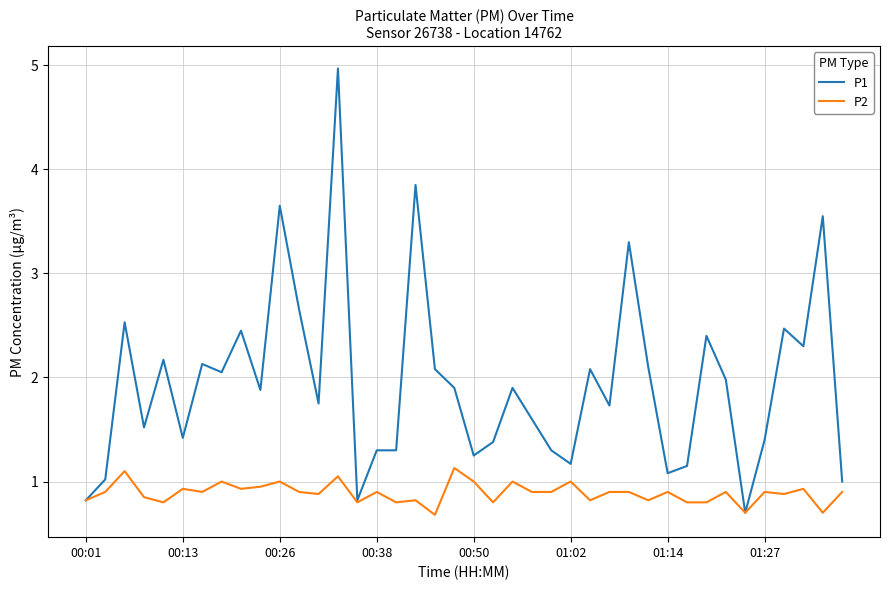

What is the minimum value shown in the chart?

0.7